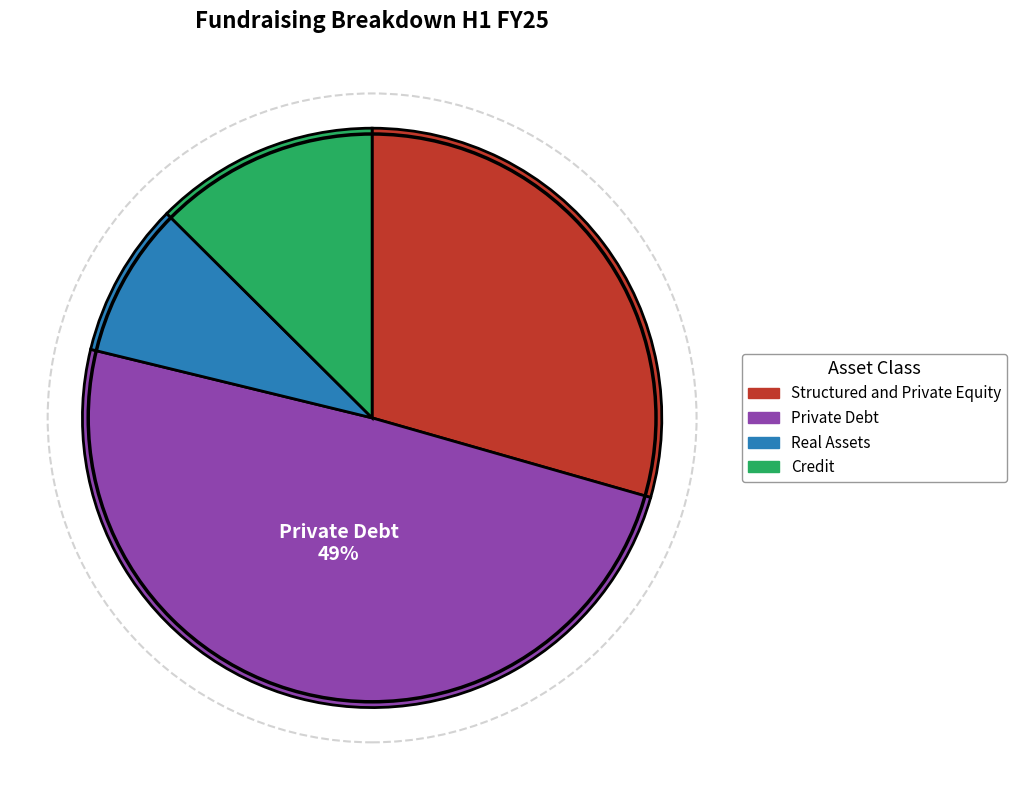

Is the sum of Real Assets and Credit greater than half?

No